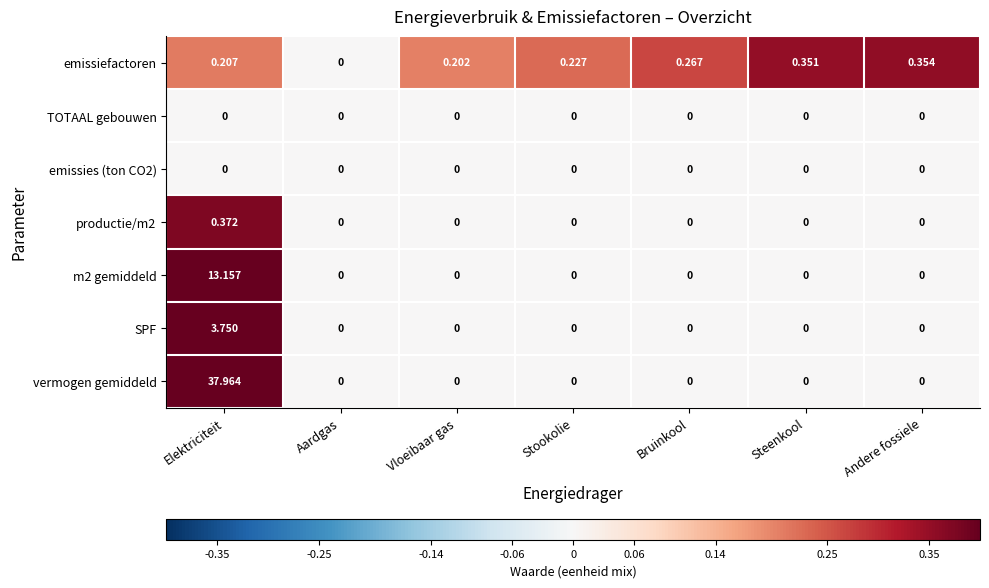

Which series has the largest total across all categories?

vermogen gemiddeld